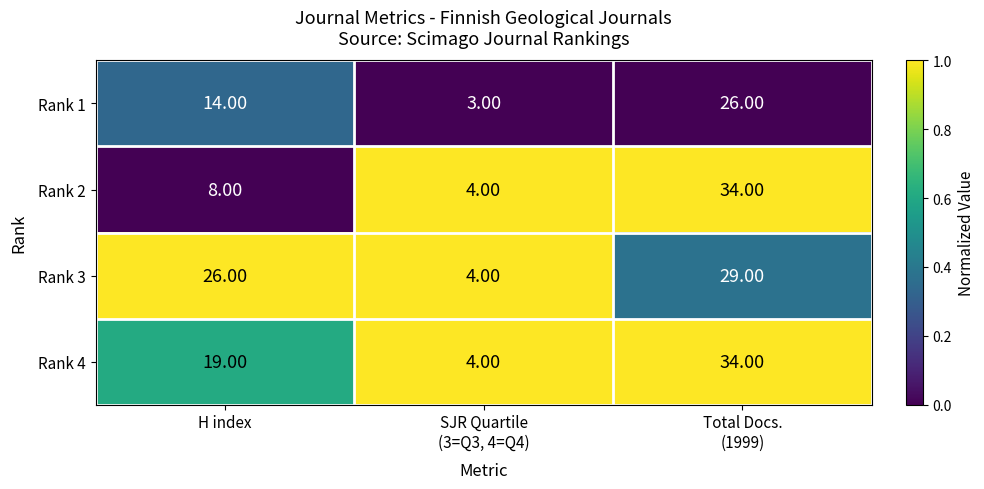

At which label is Rank 4 closest to 19?

H index